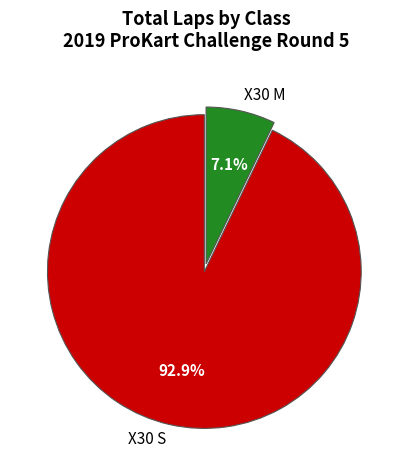

Which slice is the largest?

X30 S